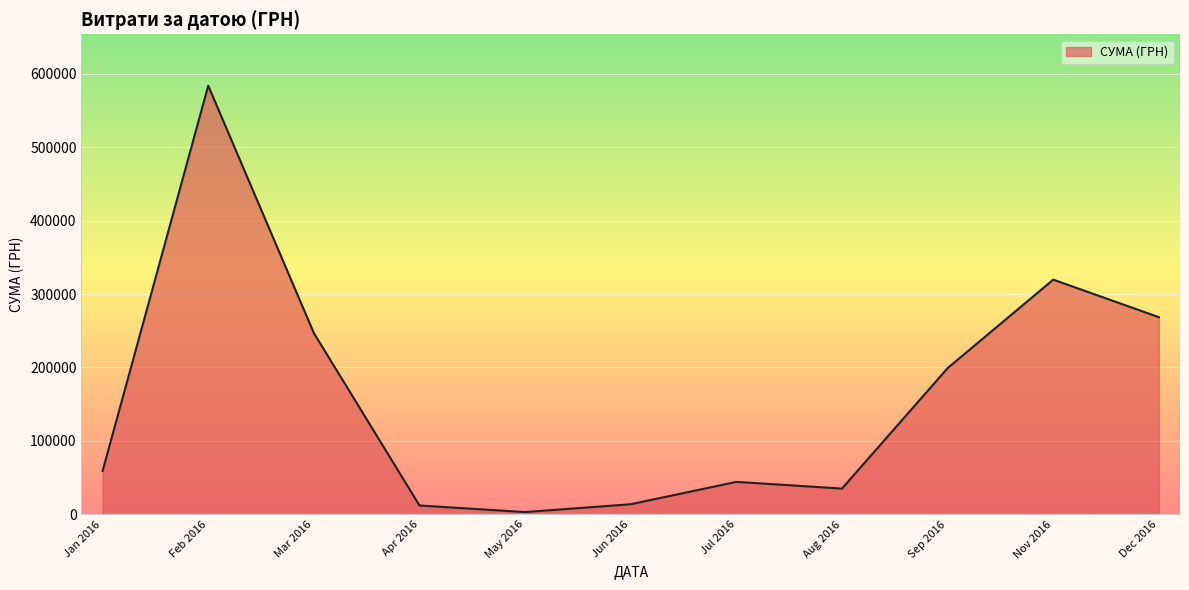

Is it true that the value at Jun 2016 is 13841.3?

True